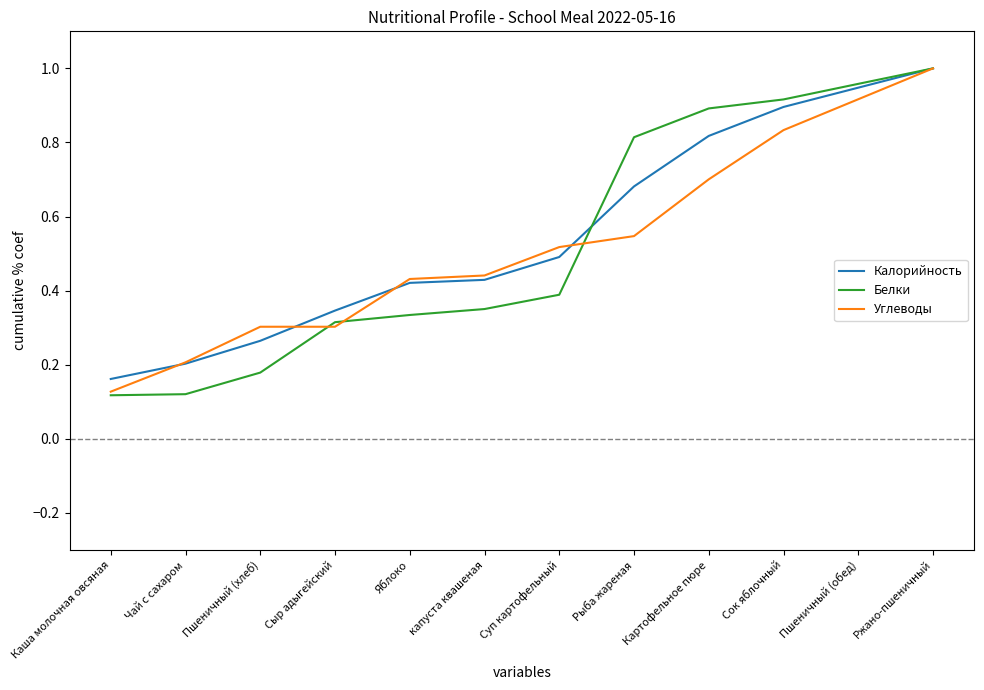

How many distinct data groups are displayed?

3